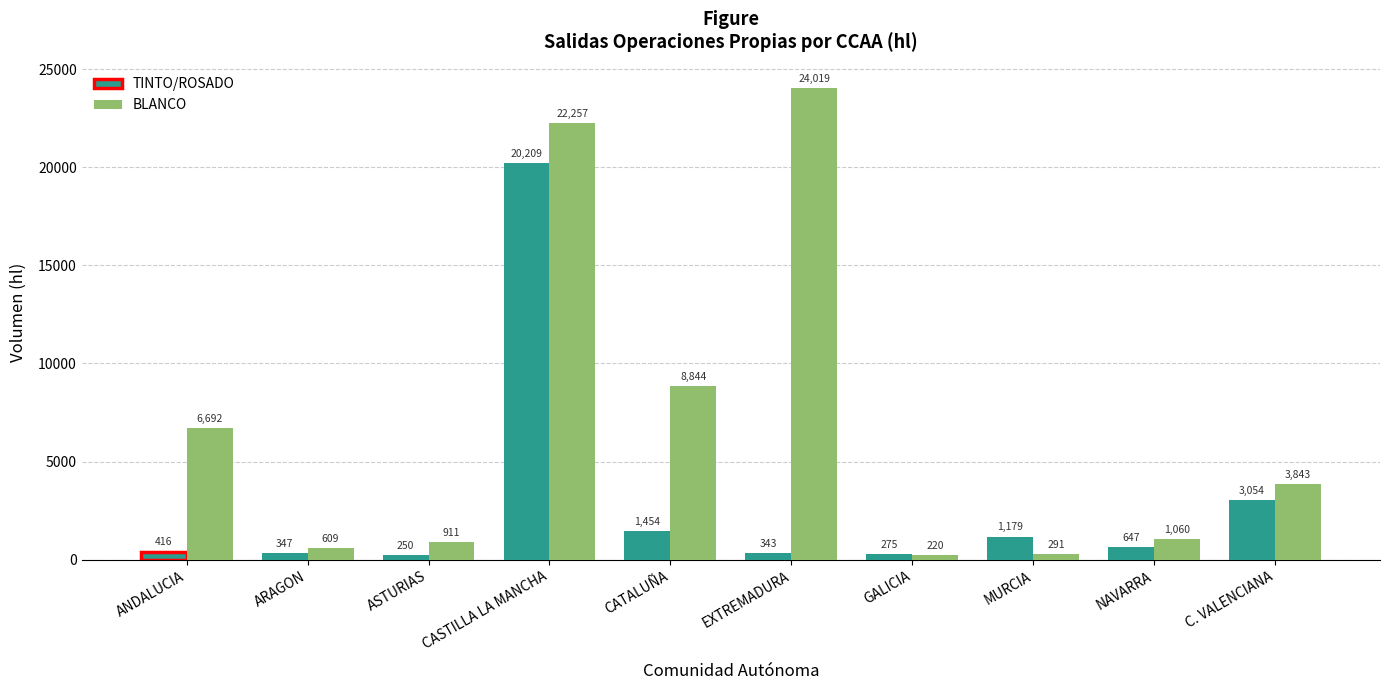

Where does the TINTO/ROSADO series first go above 647?

CASTILLA LA MANCHA